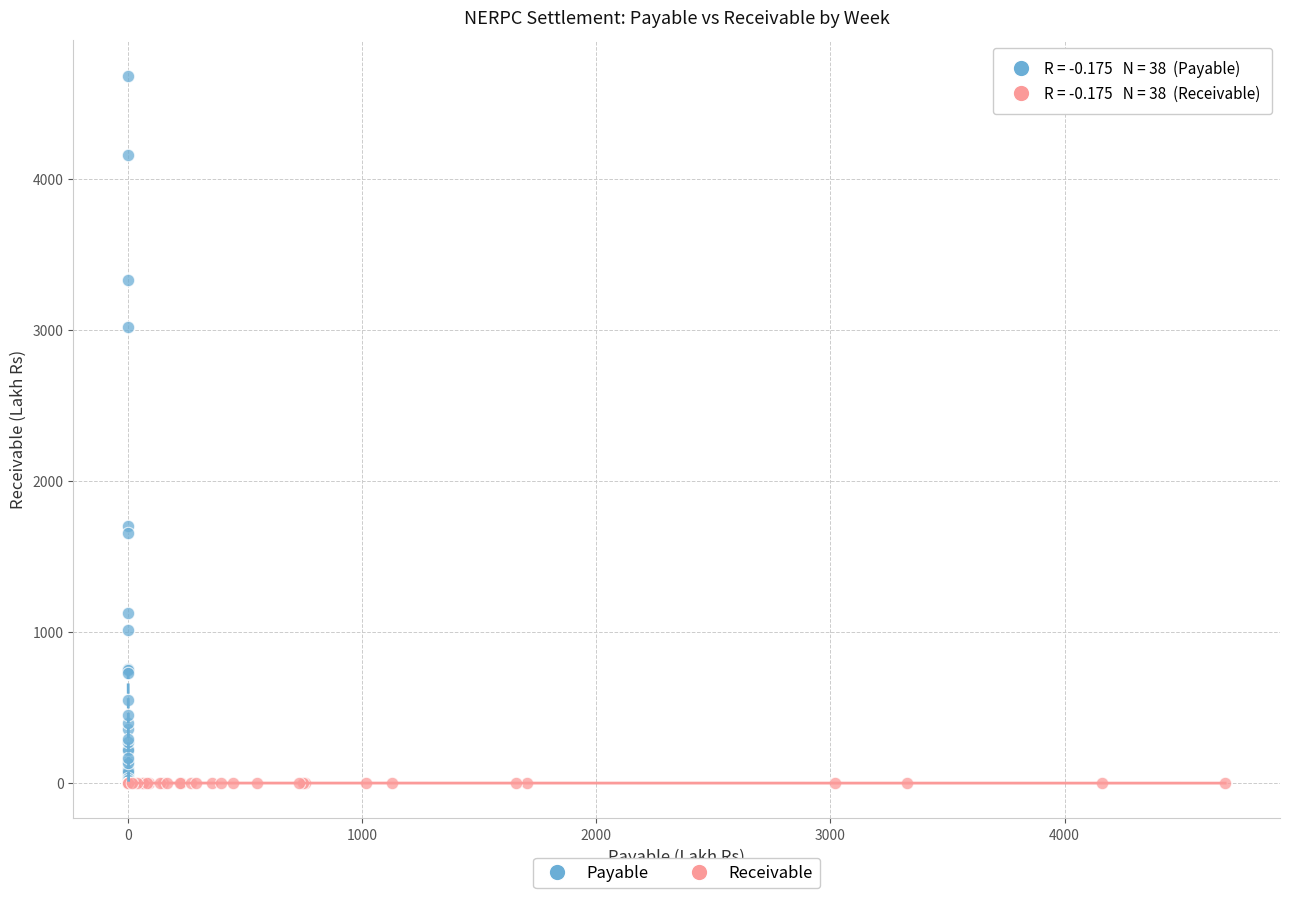

Which series contains the highest Y value?

Payable